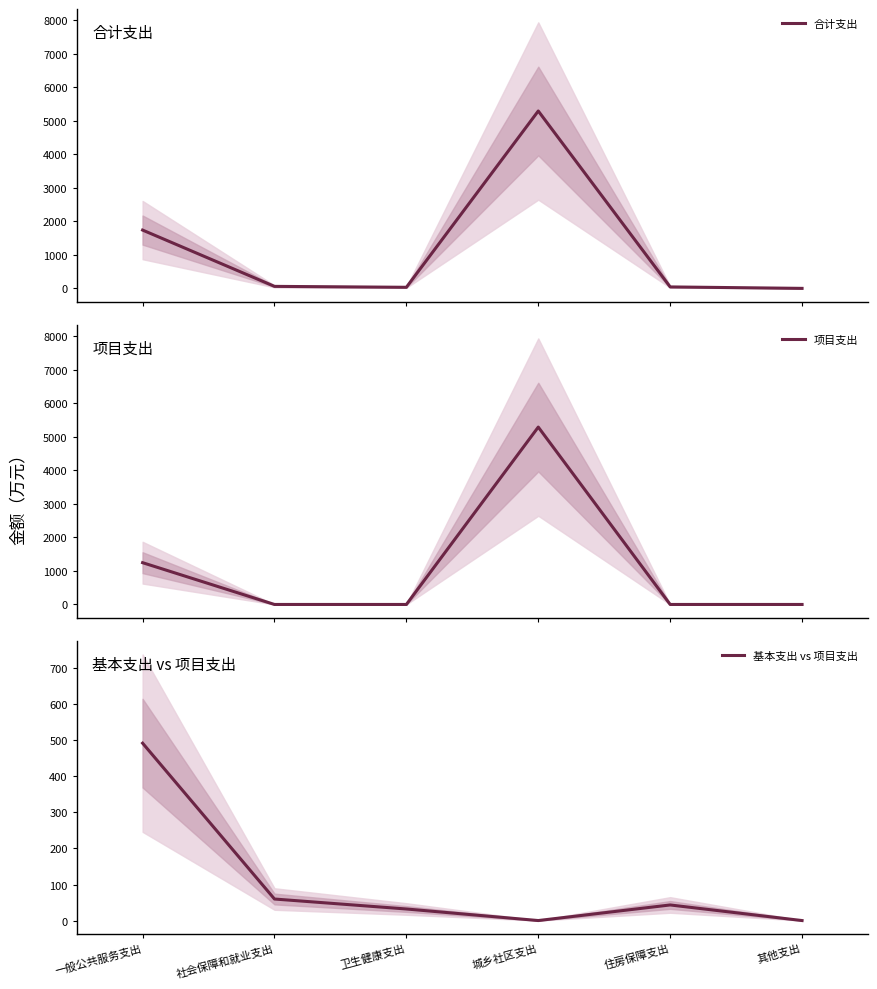

How many interior local peaks does the 合计支出 series have?

1